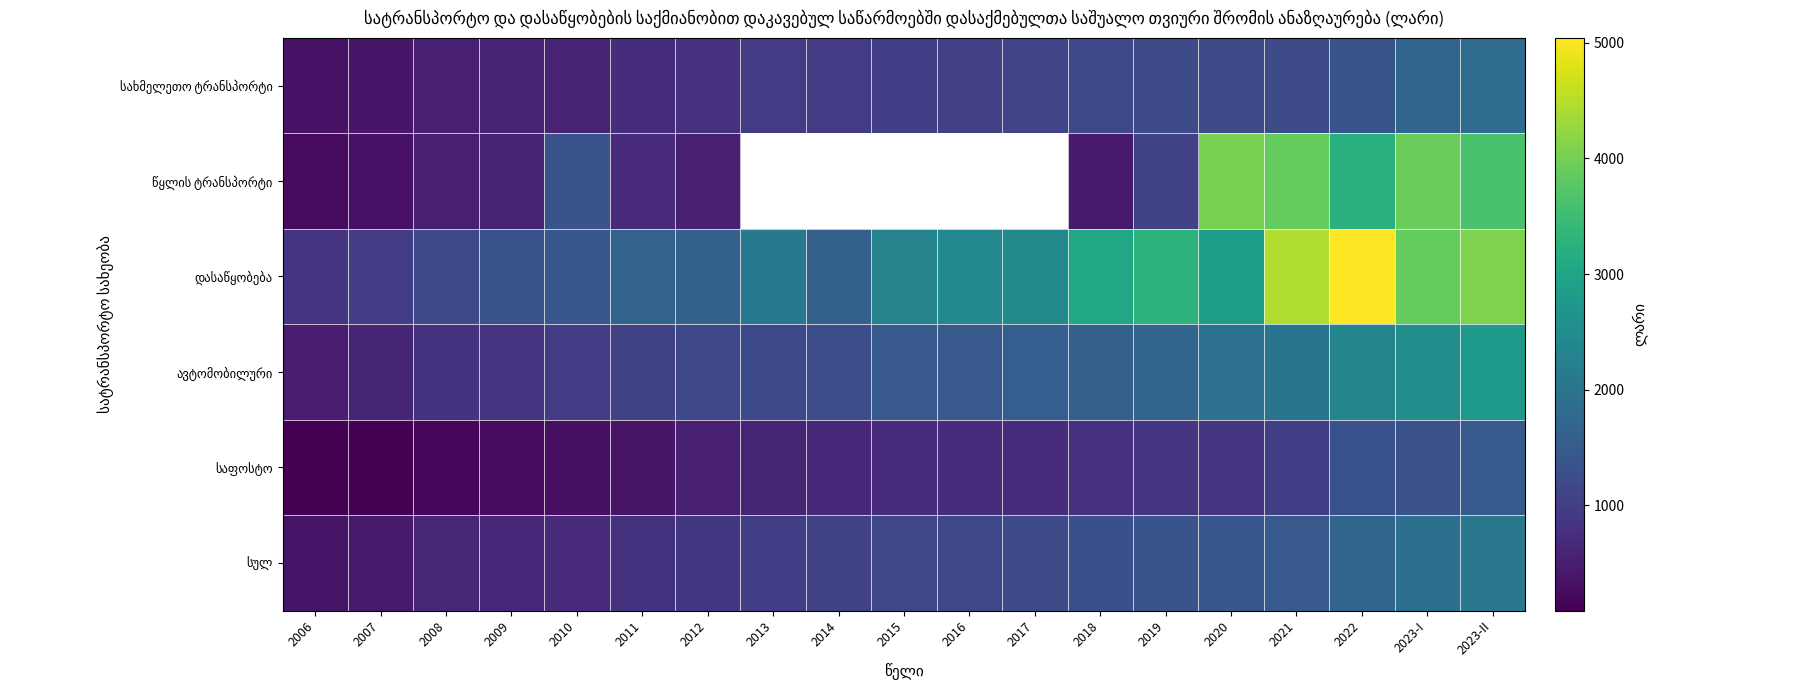

What is the spread (max minus min) of values at 2012?

1092.0